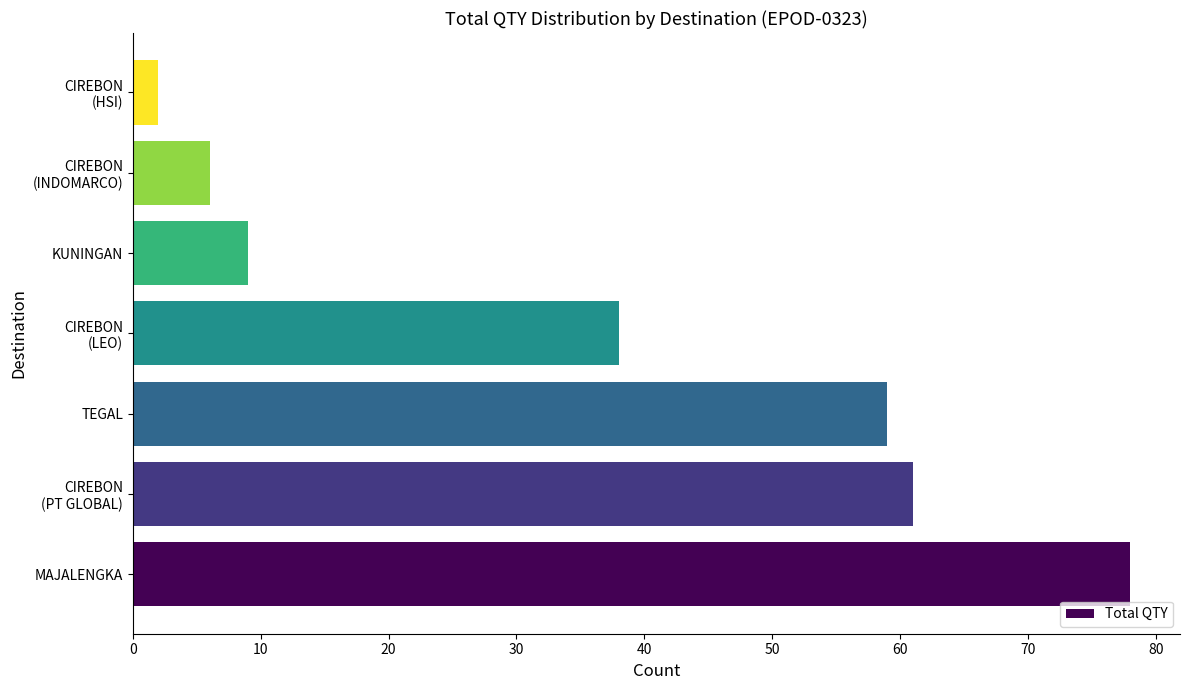

What is the sum of all values?

253